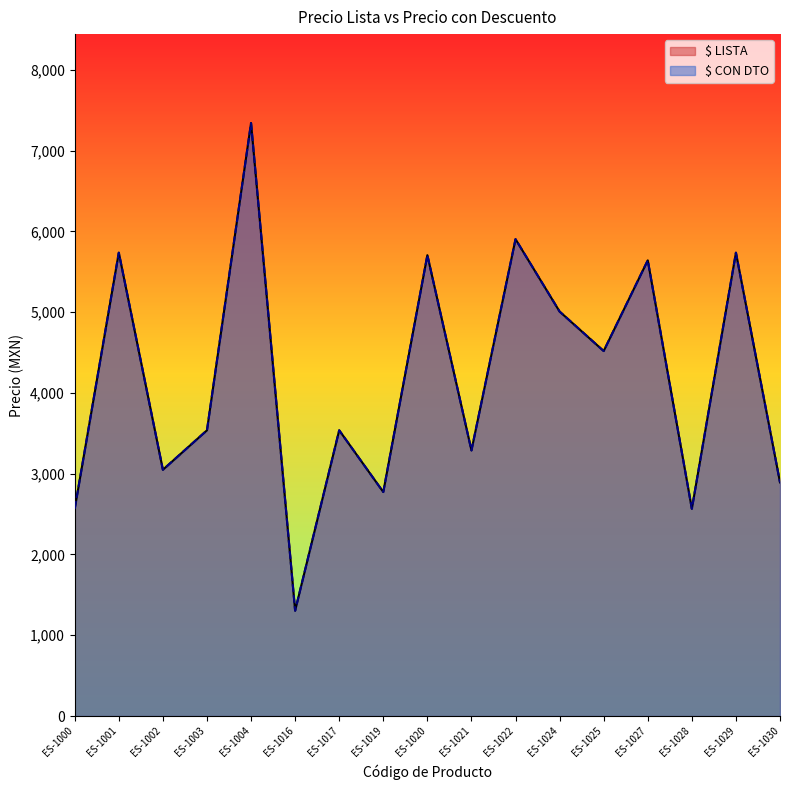

How many data points in $ LISTA are less than 3537?

7